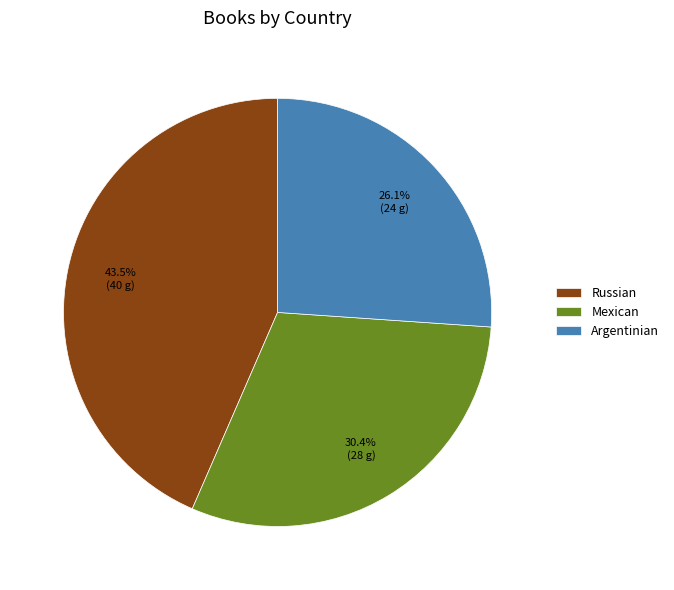

To the nearest percent, what is the average slice percentage?

33%